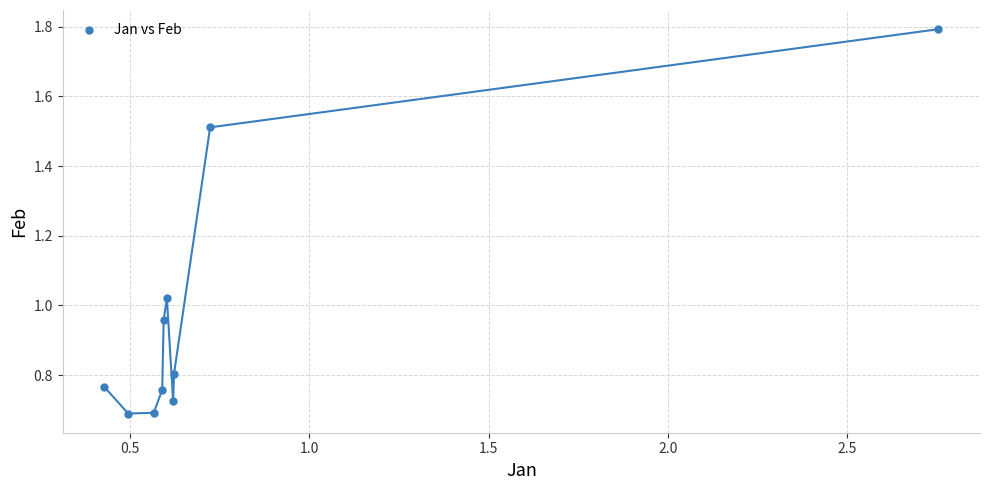

What is the range of Y values (max minus min)?

1.1